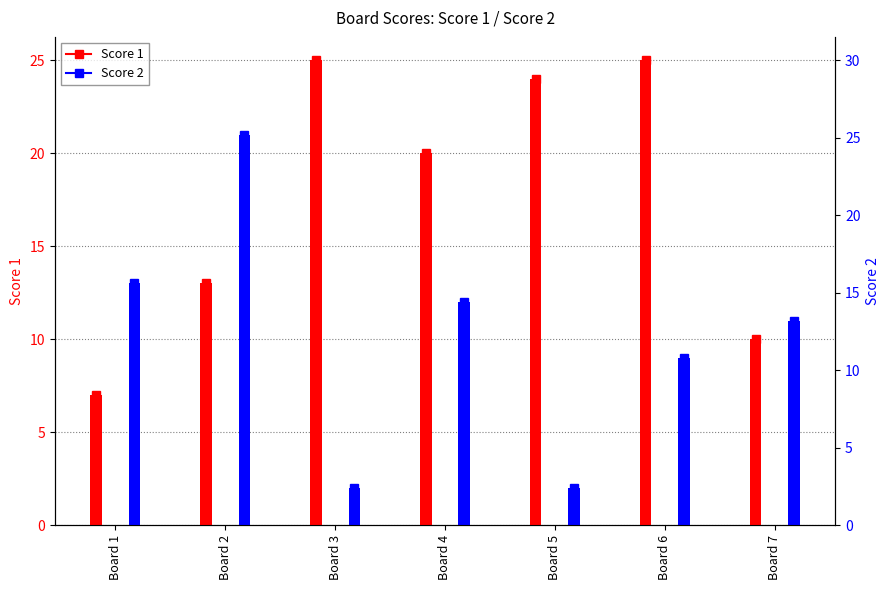

How many distinct data groups are displayed?

2